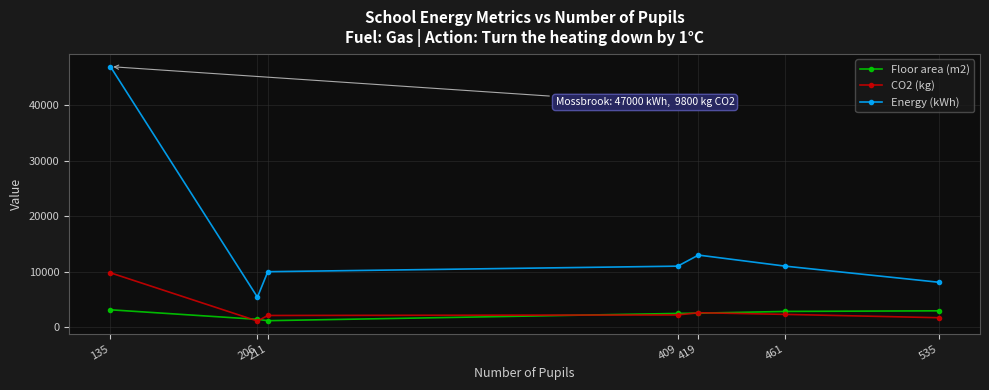

Is it true that Floor area (m2) equals 2832 at 461?

True